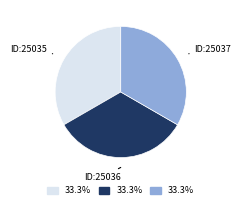

Is there any slice that represents more than half of the pie?

No